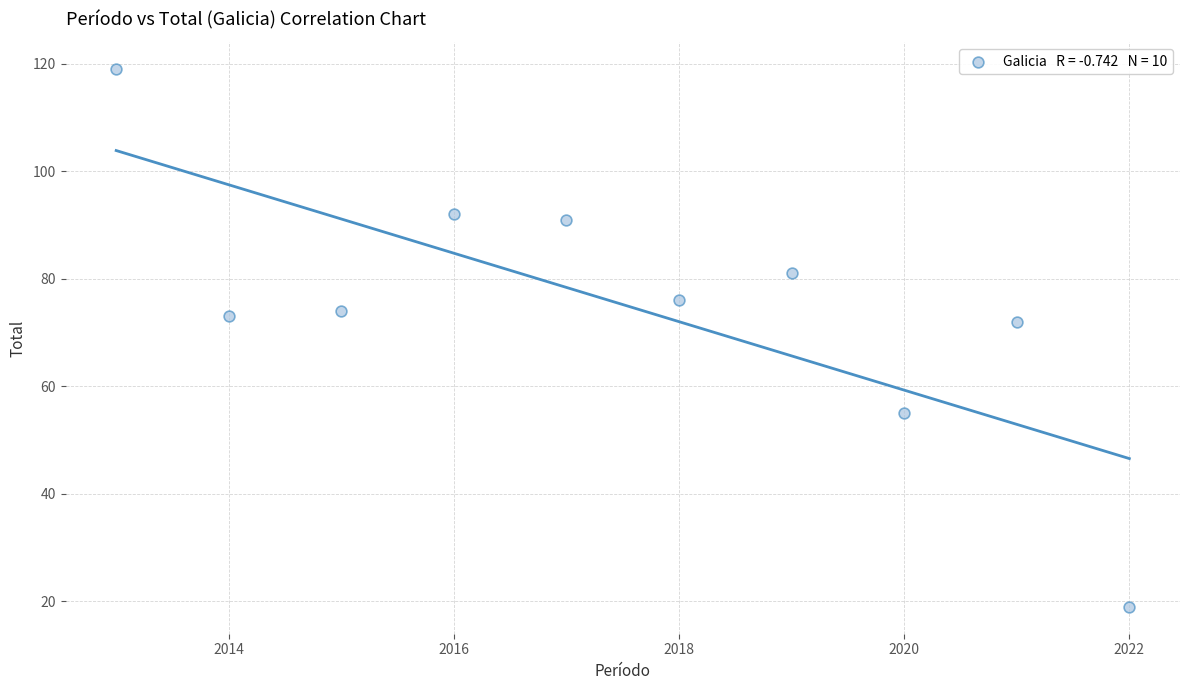

What is the average X value?

2018